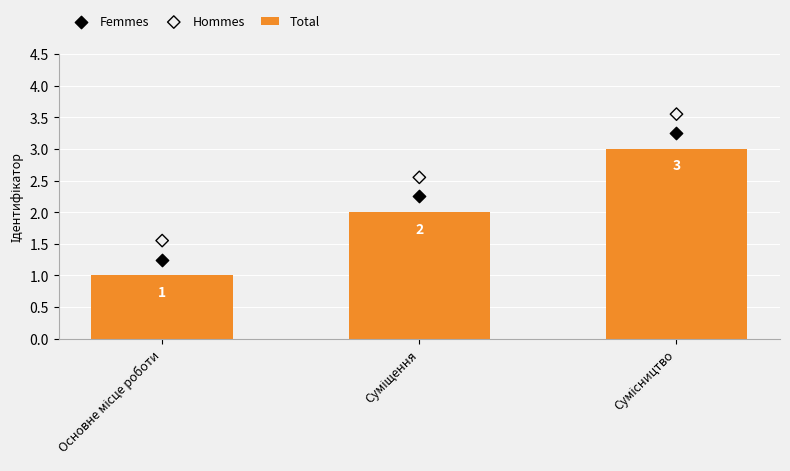

What are all the series names shown in the legend?

Total, Femmes, Hommes